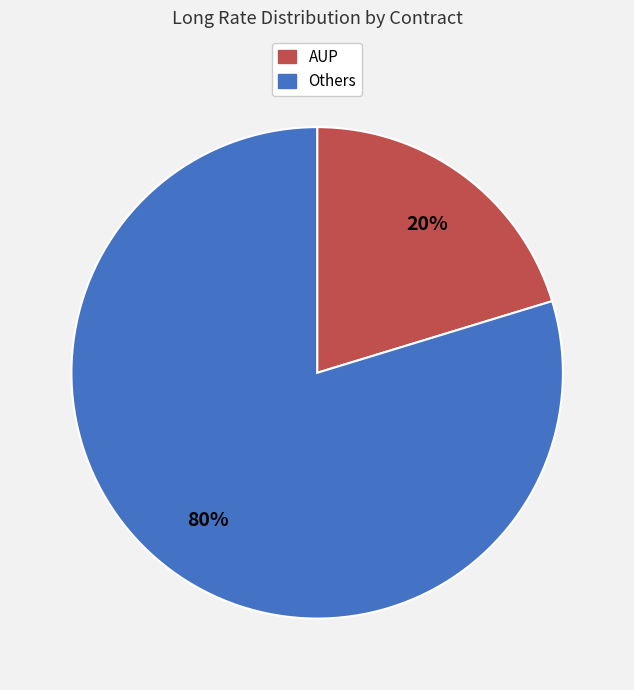

How many segments does this pie chart have?

2